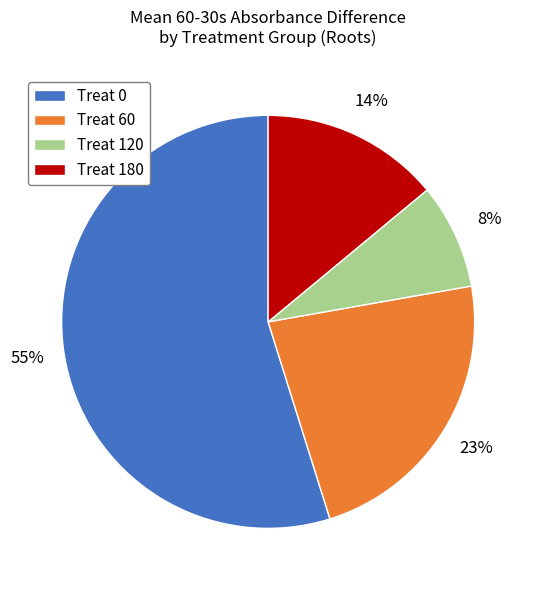

How many slices are in this pie chart?

4